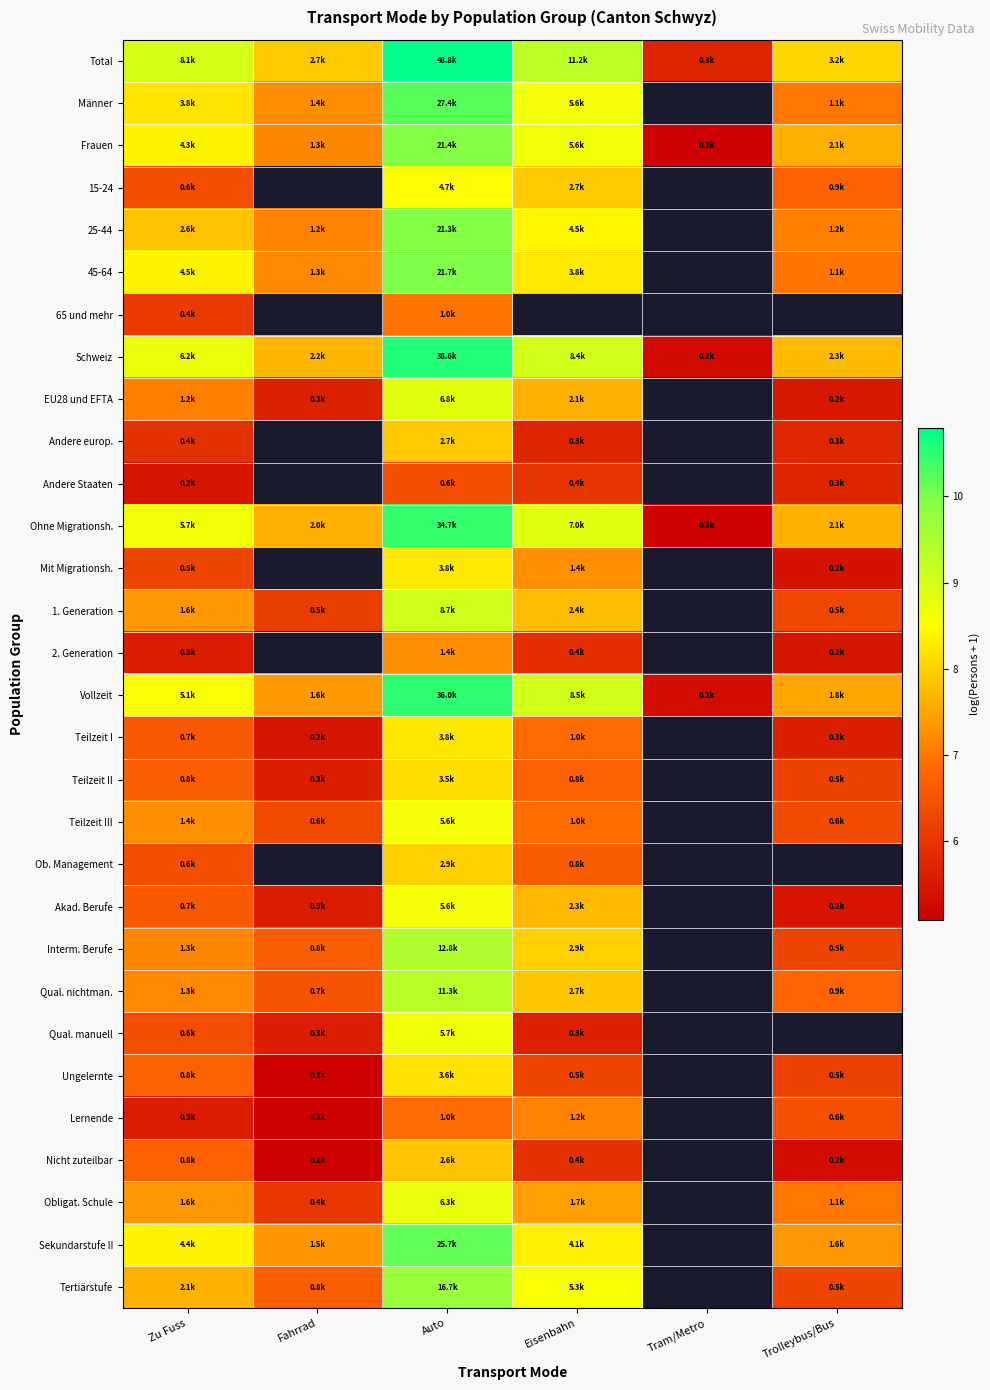

Is the value of Teilzeit II at Zu Fuss greater than the value of Qual. nichtman. at Eisenbahn?

No